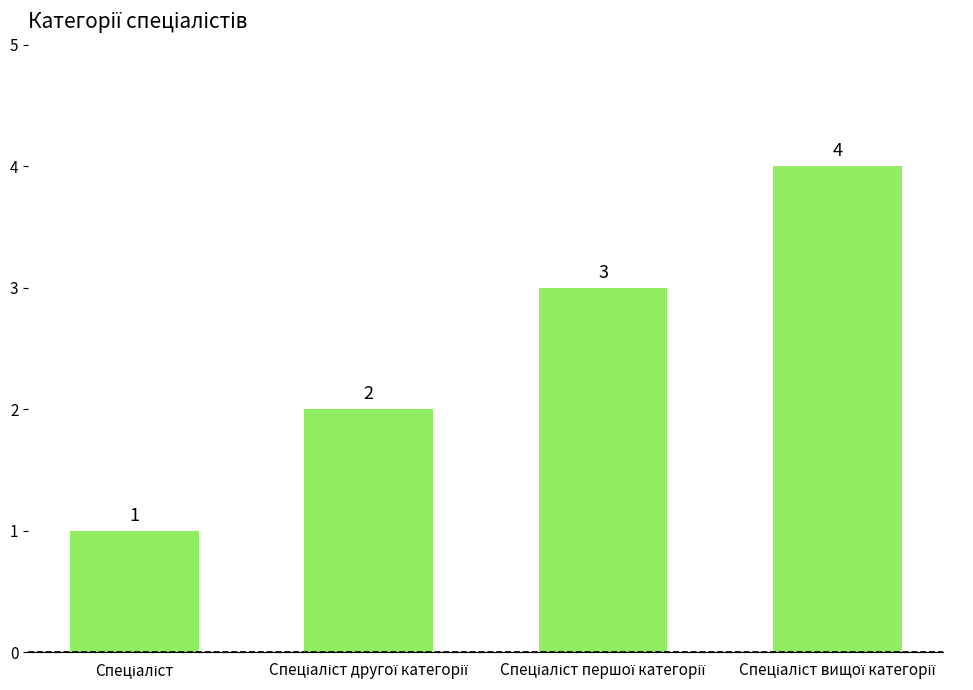

How many data points does each series have?

4